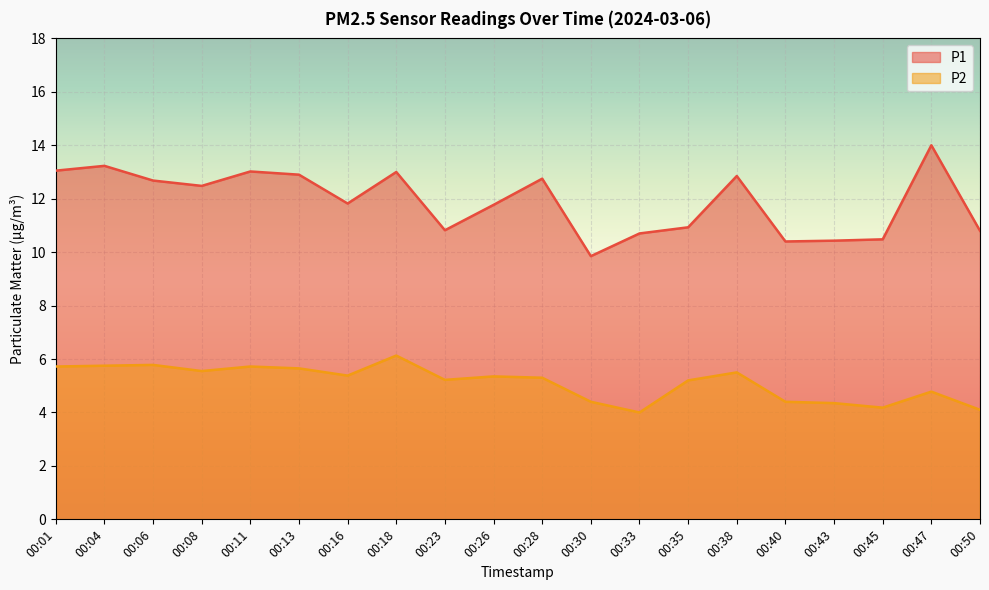

The P1 series shows 12.7 at 00:06. True or false?

True